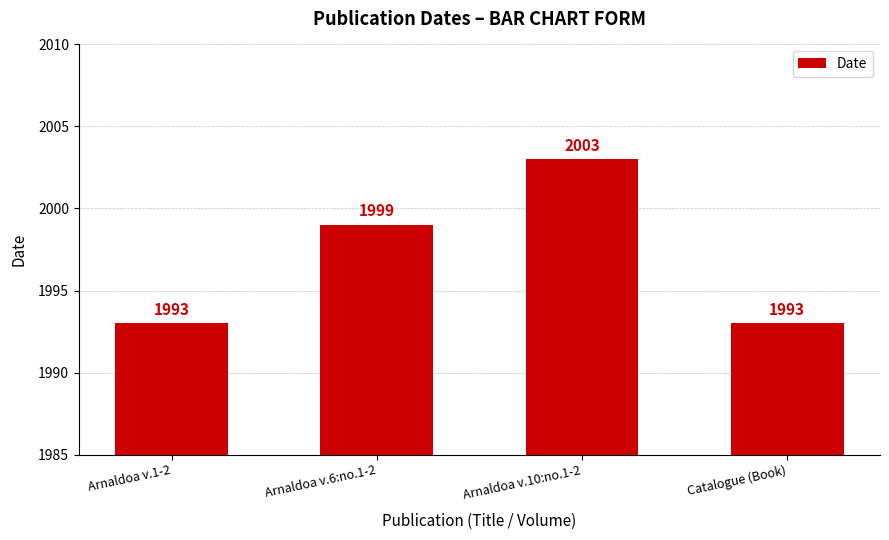

What is the change in value from Arnaldoa v.1-2 to Arnaldoa v.10:no.1-2?

+10